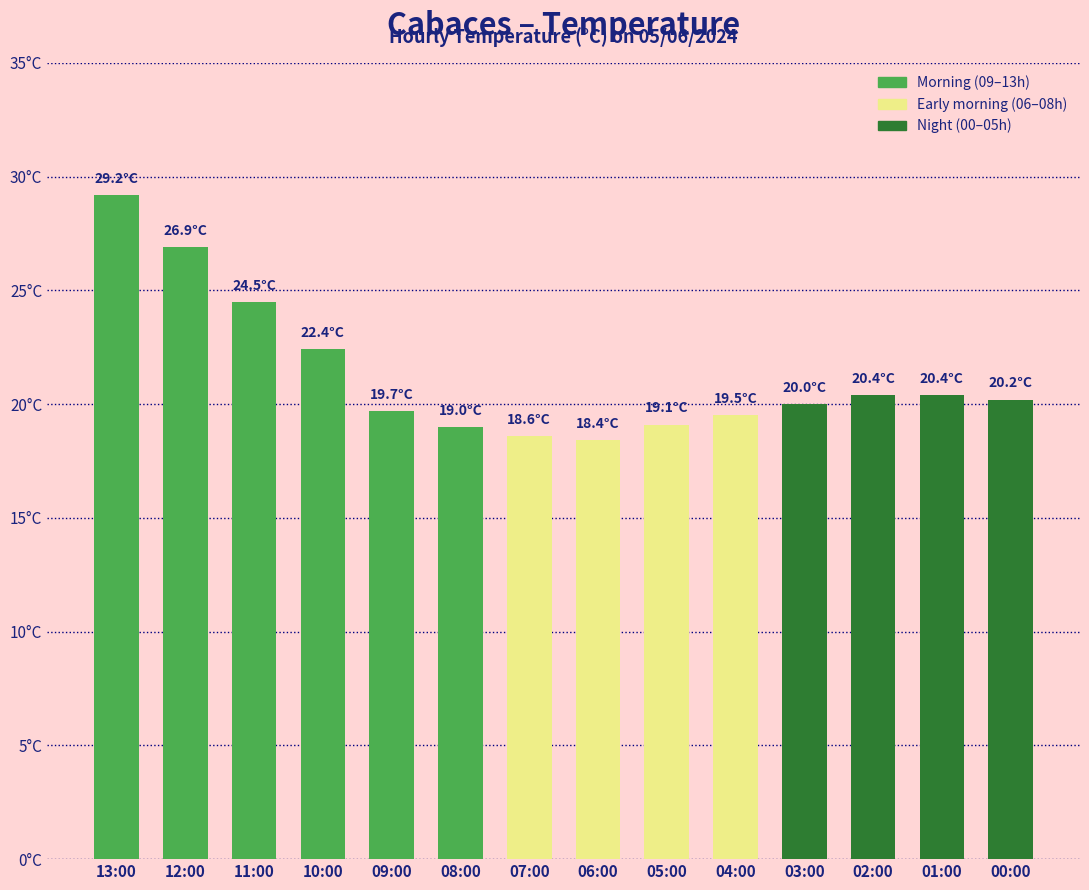

Does the chart contain any negative values?

No